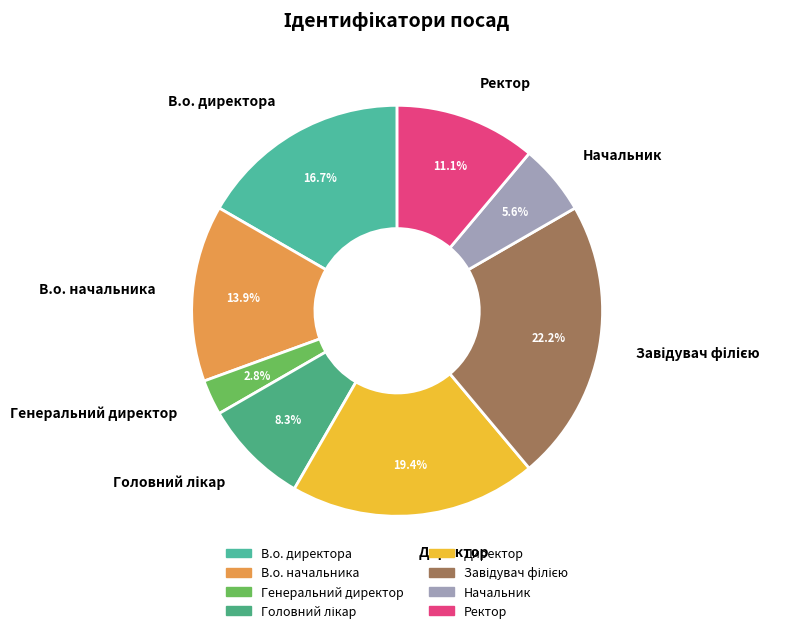

Which category has the smallest portion of the pie?

Генеральний директор